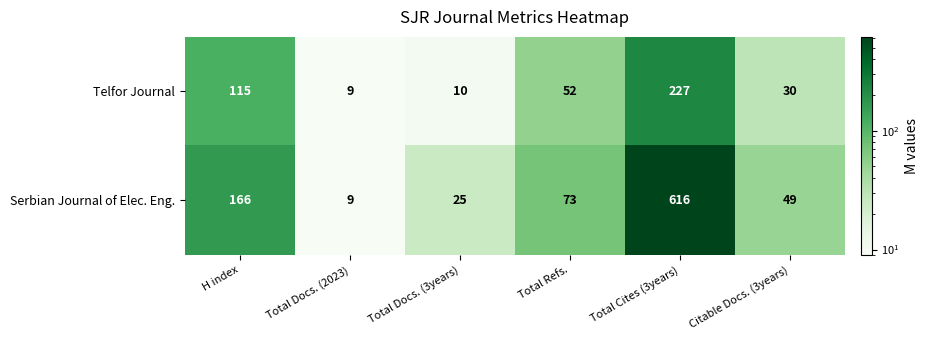

List the series in order of their overall mean, lowest first.

Telfor Journal, Serbian Journal of Elec. Eng.